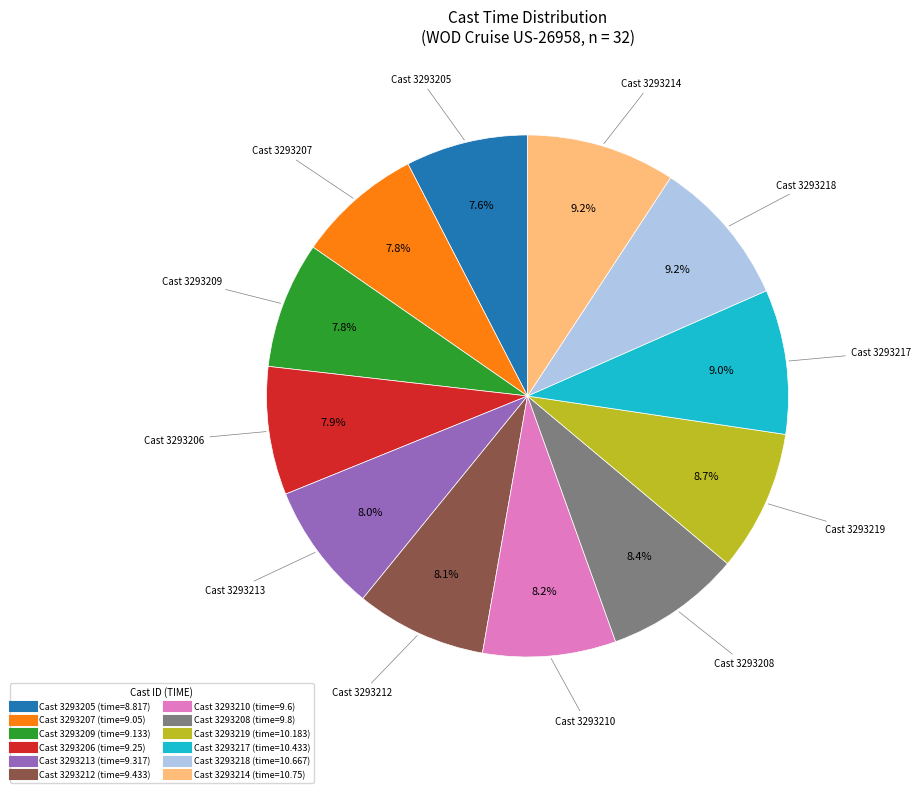

Does any single category account for the majority?

No